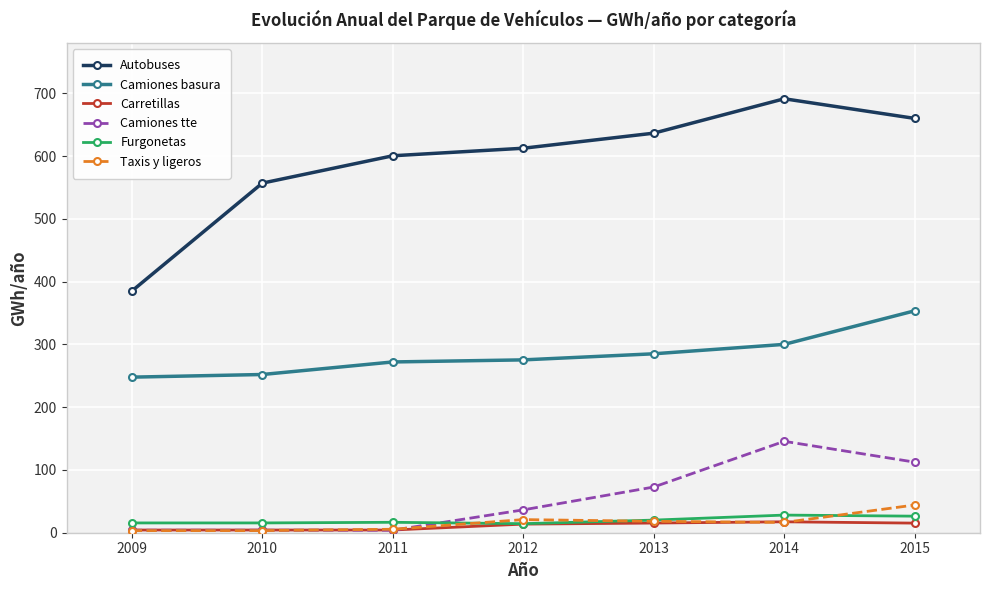

True or false: Camiones tte has more than 0 interior local peaks.

True